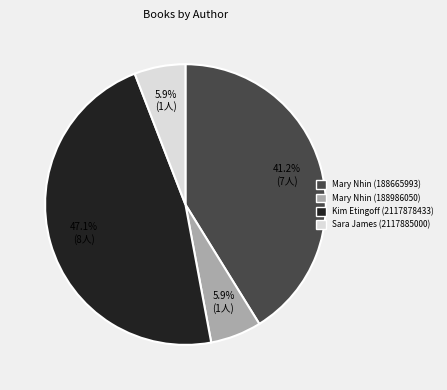

Combined, do Kim Etingoff (2117878433) and Mary Nhin (188986050) account for over 50%?

Yes